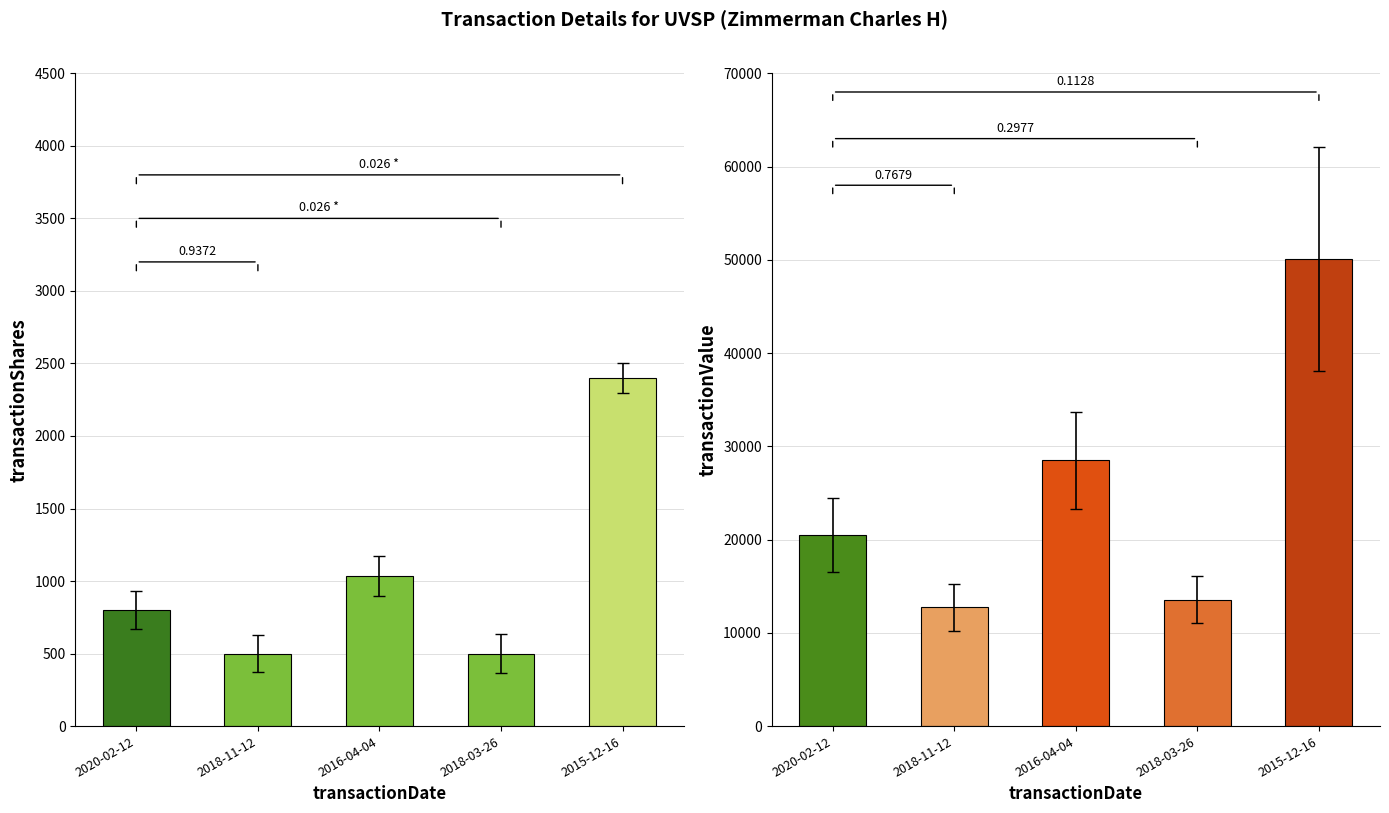

How many bars are there in each group?

2